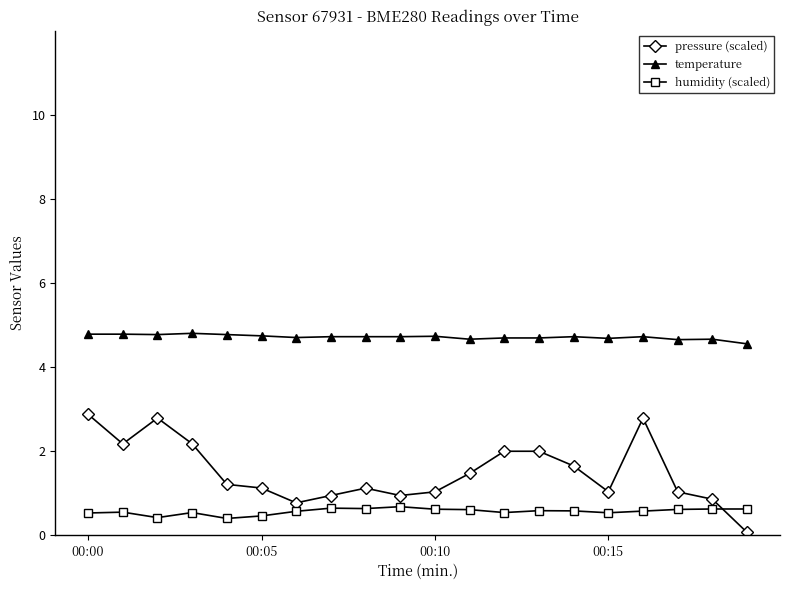

True or false: pressure (scaled) and temperature intersect in this chart.

False